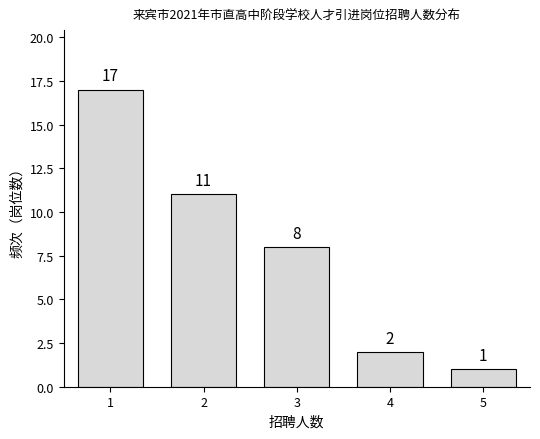

Reading right to left, transcribe all the data shown in this chart.

5=1	4=2	3=8	2=11	1=17